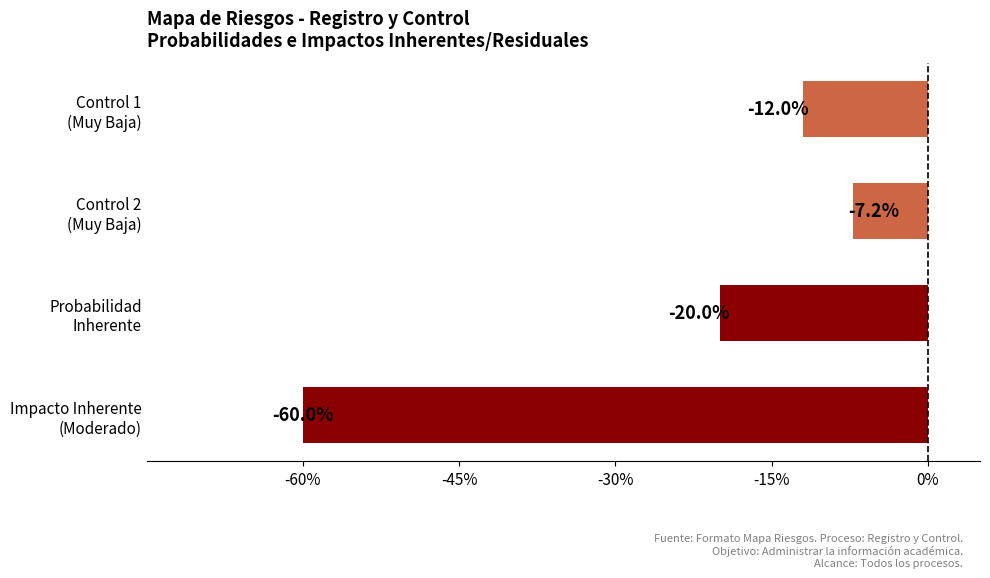

What is the greatest value displayed?

-0.1